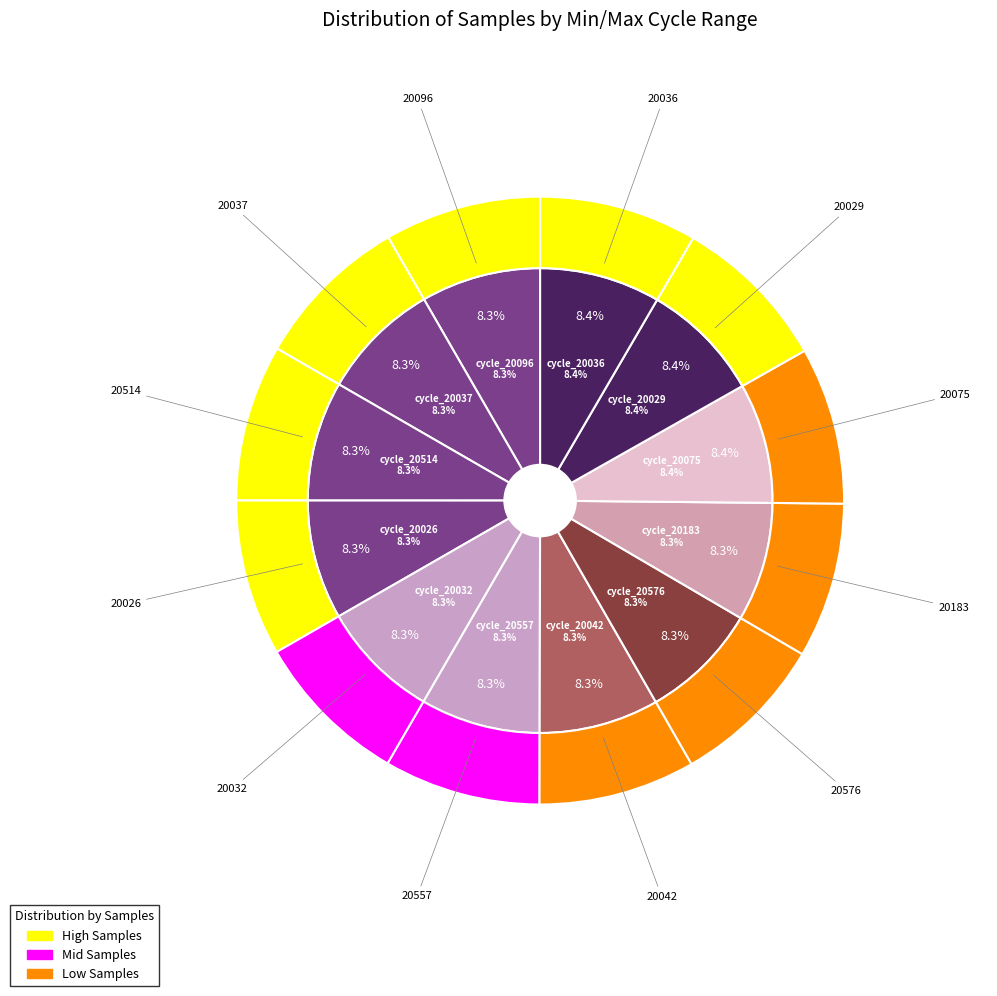

Combined, what portion of the pie is 28_20029 and 28_20514?

16.7%